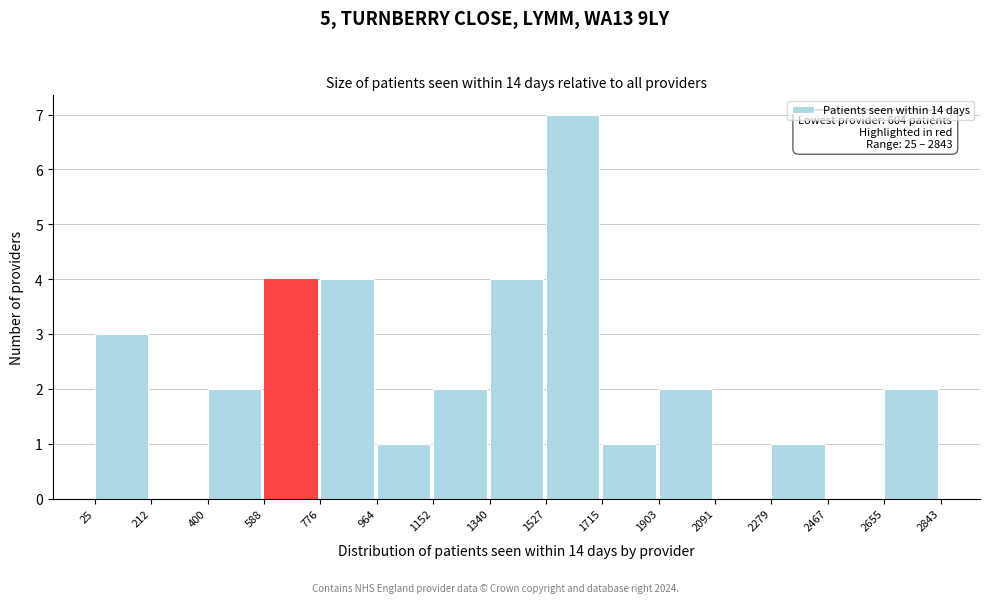

Over which range of the x-axis is the bar tallest?

1527 to 1715